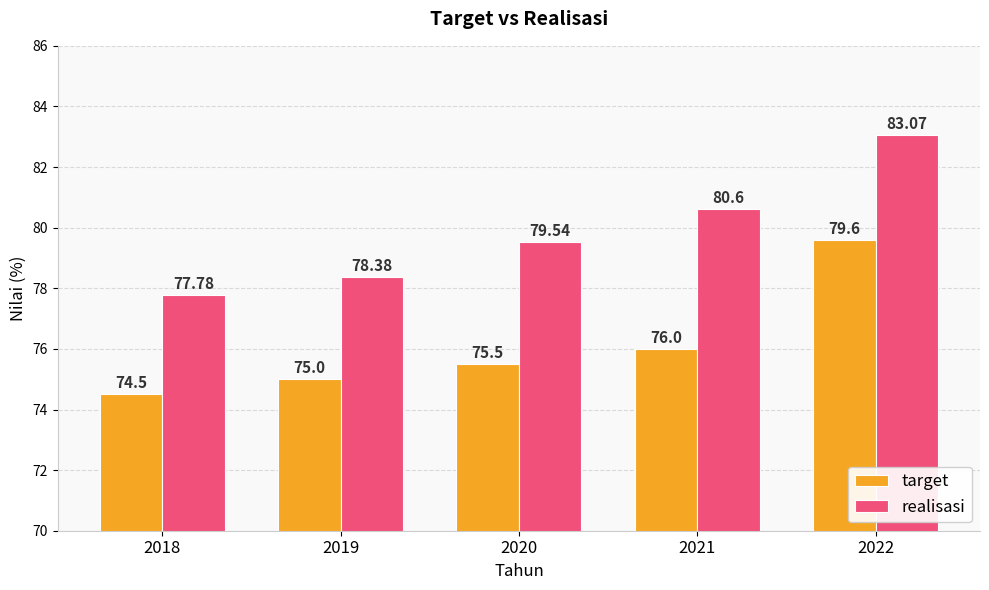

Reading left to right, list all the values displayed in this chart.

target: 2018=74.5	2019=75.0	2020=75.5	2021=76.0	2022=79.6
realisasi: 2018=77.8	2019=78.4	2020=79.5	2021=80.6	2022=83.1